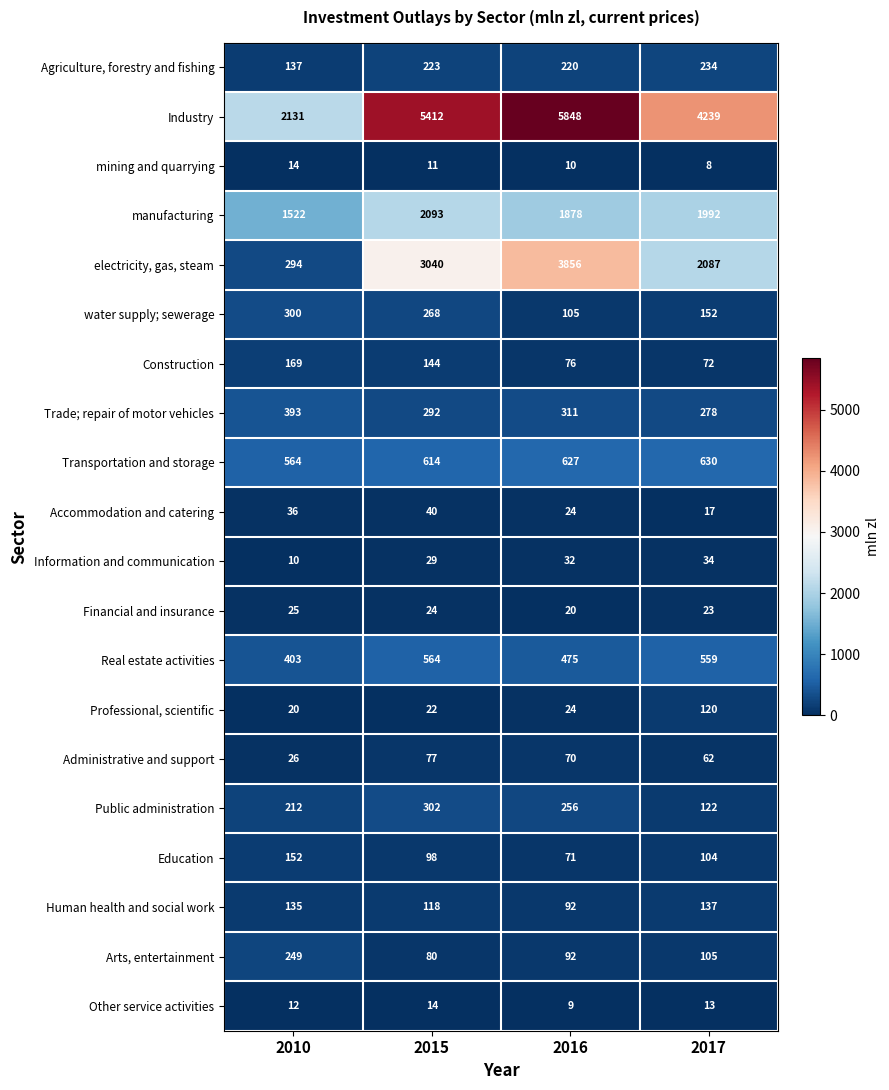

What is the maximum value shown in the chart?

5848